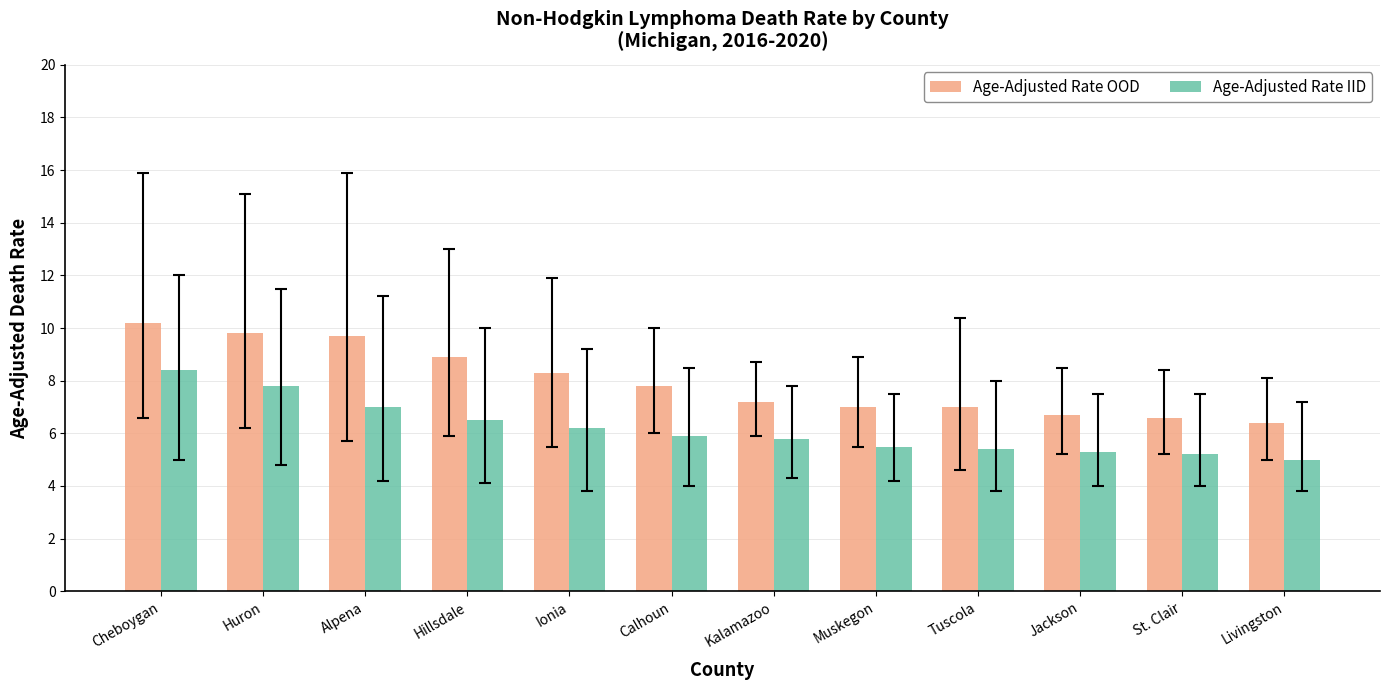

Reading right to left, transcribe all the data shown in this chart.

Age-Adjusted Rate OOD: 6.4	6.6	6.7	7.0	7.0	7.2	7.8	8.3	8.9	9.7	9.8	10.2
Age-Adjusted Rate IID: 5.0	5.2	5.3	5.4	5.5	5.8	5.9	6.2	6.5	7.0	7.8	8.4